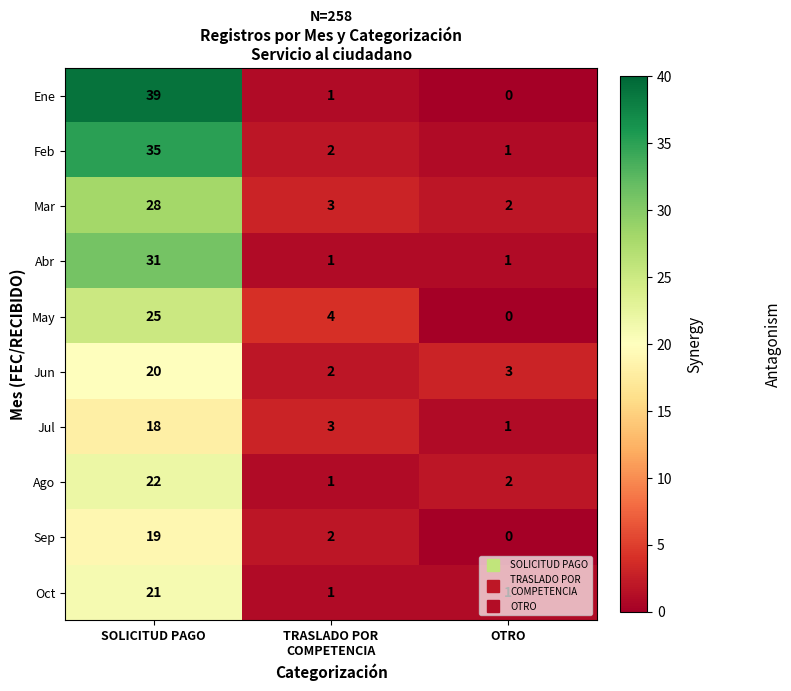

At which category does the chart reach its minimum across all series?

OTRO